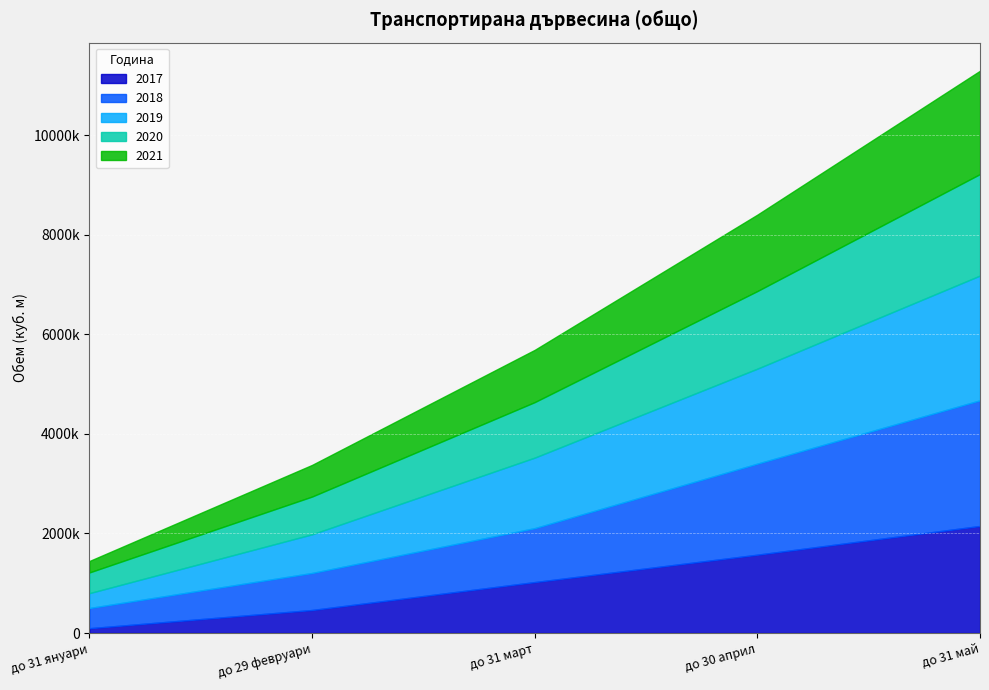

What is the difference between the 2021 values at до 31 март and до 29 февруари?

414293